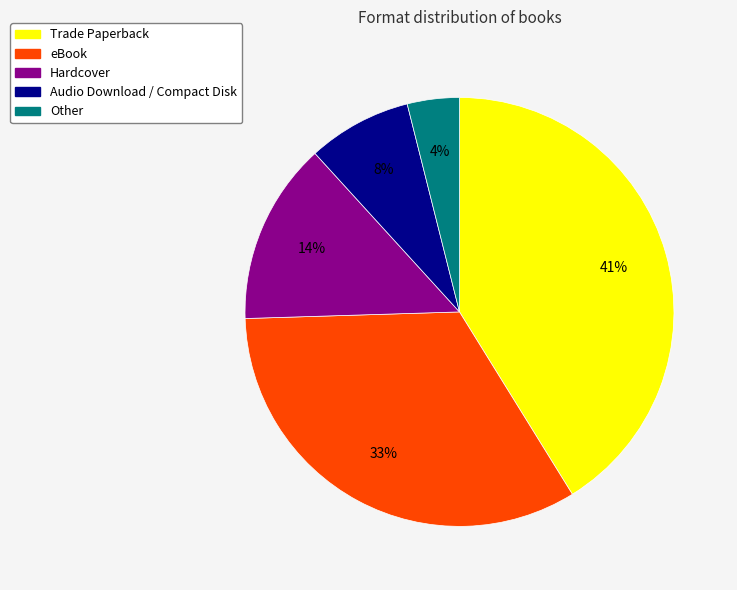

True or false: Hardcover accounts for 29% of the total.

False